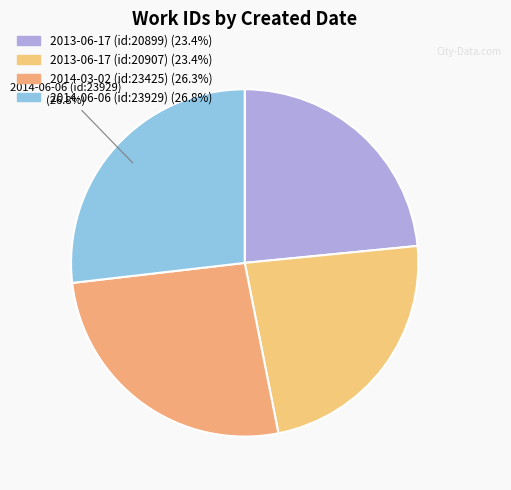

Count the number of slices in the pie.

4